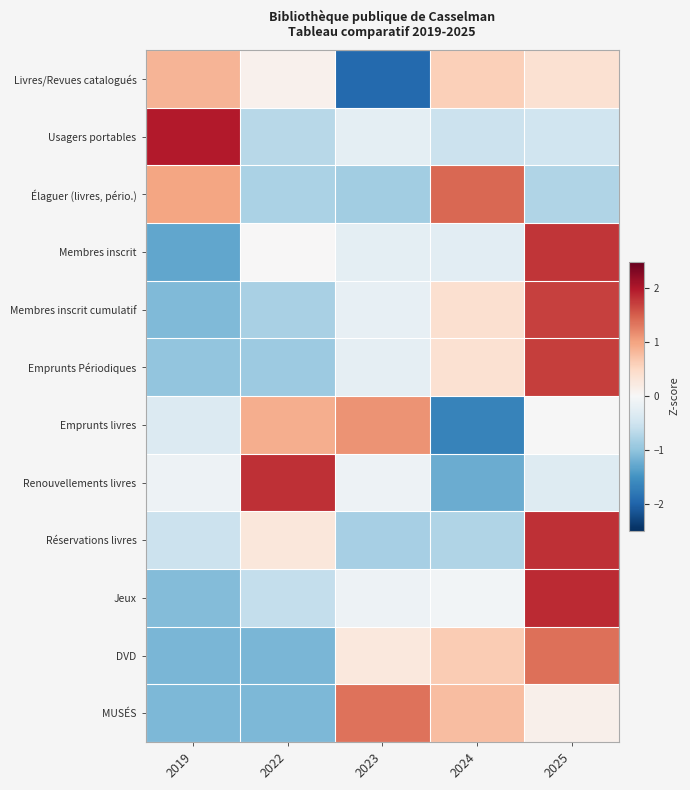

What is the spread (max minus min) of values at 2019?

3.3